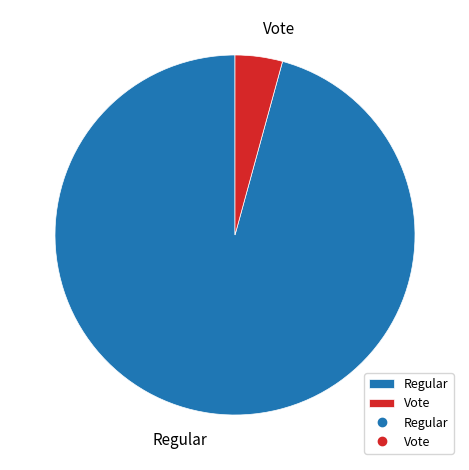

Rank the categories by value from lowest to highest.

Vote, Regular